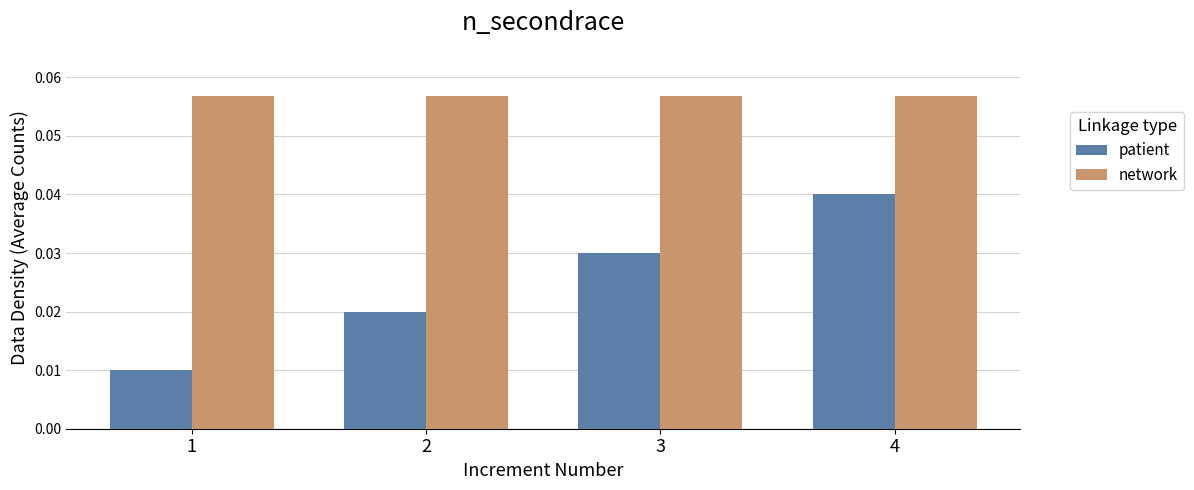

At which category is the sum across all series the highest?

4